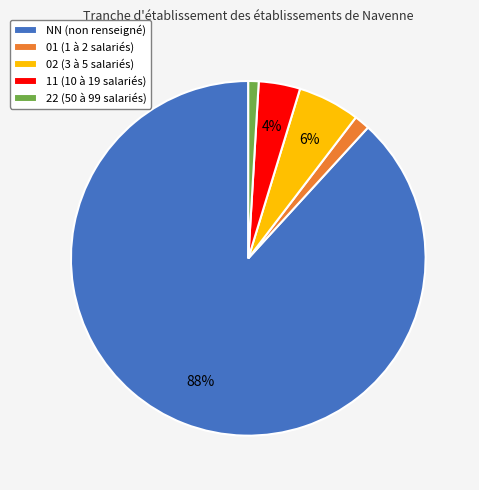

Approximately how many times larger is the value at 11 (10 à 19 salariés) compared to 22 (50 à 99 salariés)?

4.0